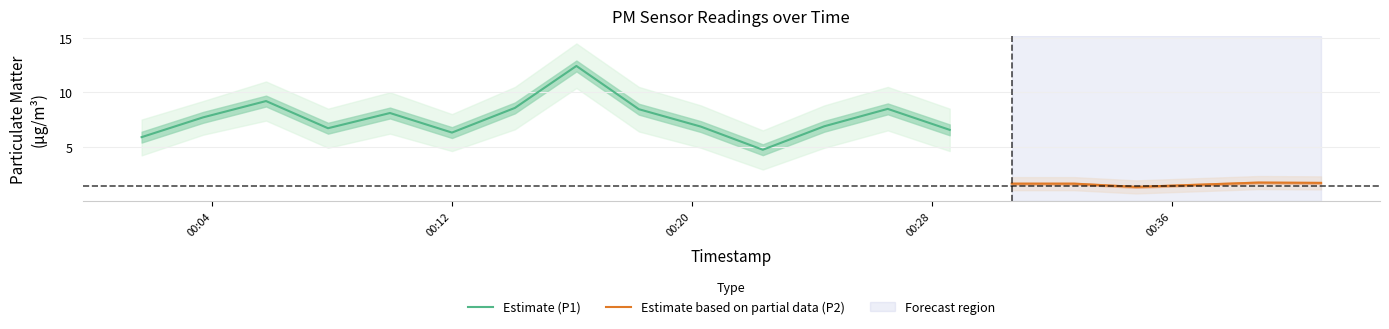

What is the minimum value for Estimate (P1)?

4.7